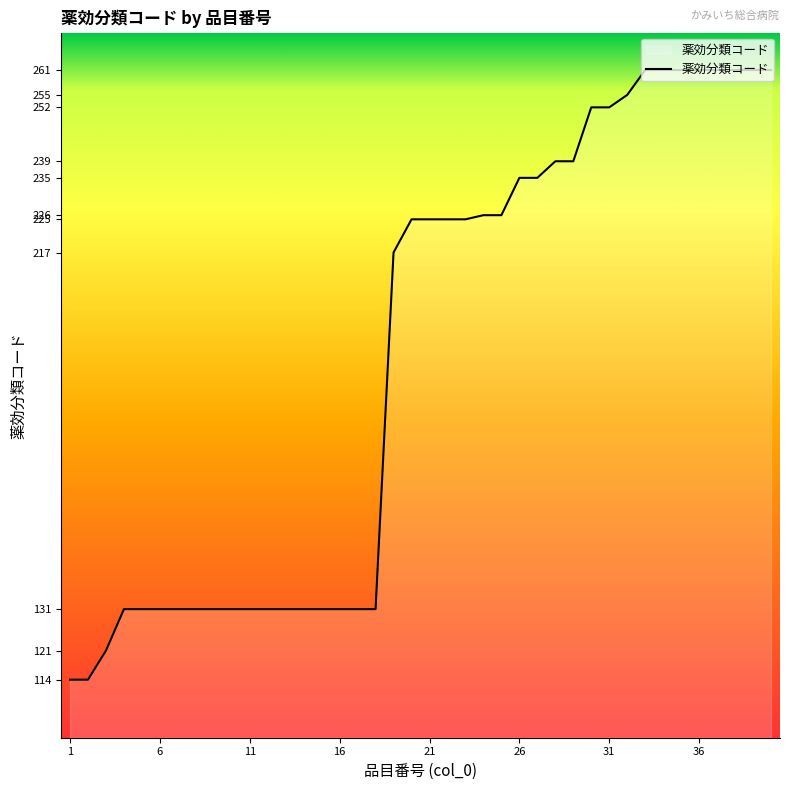

What is the minimum value shown in the chart?

114